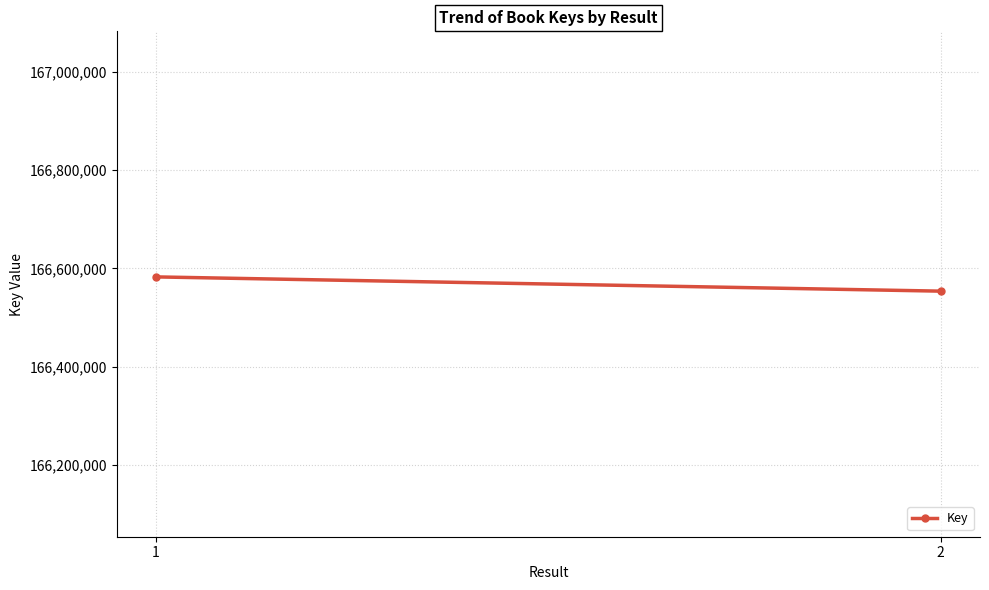

What is the average value?

166568332